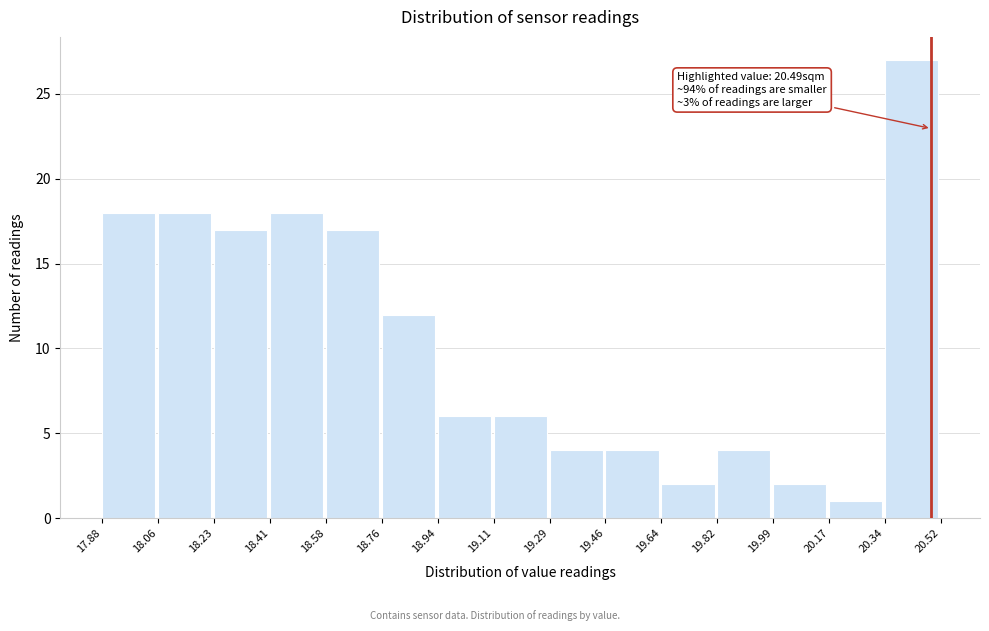

Which range on the x-axis has the tallest bar?

20.34 to 20.52